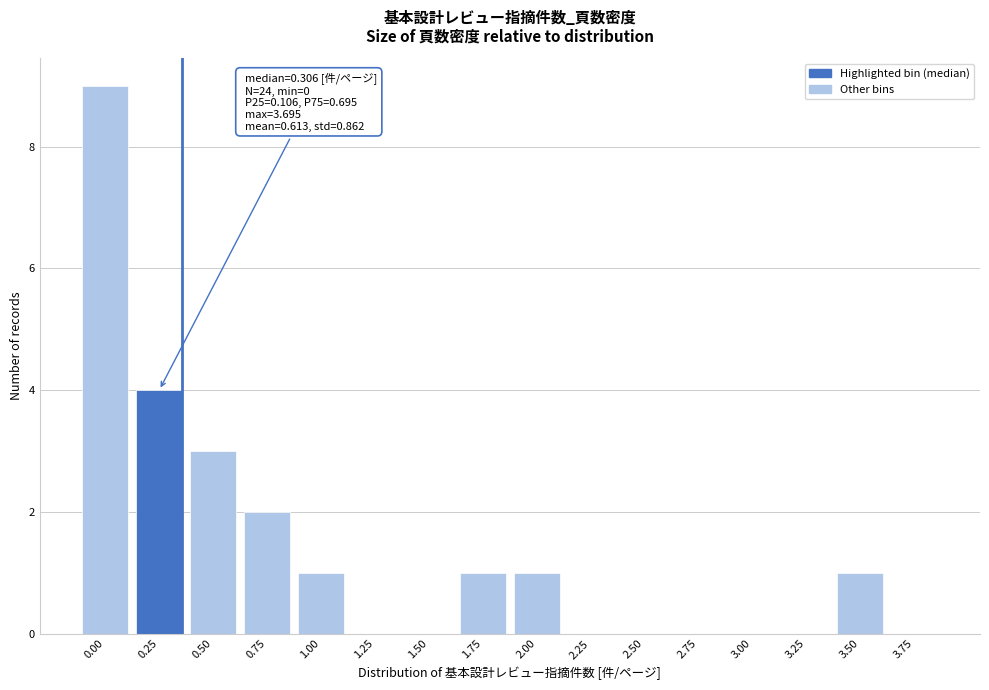

Reading left to right, what are all the values shown in this chart?

0.00=9	0.25=4	0.50=3	0.75=2	1.00=1	1.25=0	1.50=0	1.75=1	2.00=1	2.25=0	2.50=0	2.75=0	3.00=0	3.25=0	3.50=1	3.75=0